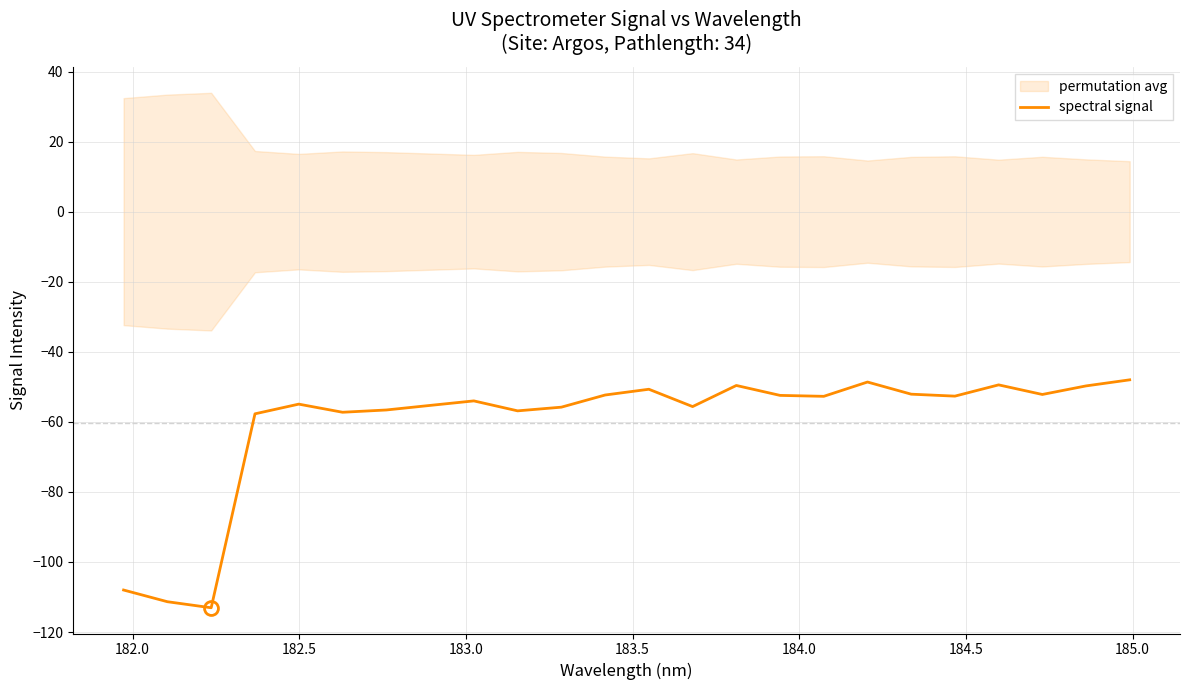

Reading left to right, extract all data points from this chart.

-108.0	-111.3	-113.1	-57.7	-54.9	-57.3	-56.6	-55.3	-54.0	-56.9	-55.8	-52.3	-50.7	-55.6	-49.6	-52.5	-52.7	-48.6	-52.1	-52.7	-49.4	-52.2	-49.7	-48.0